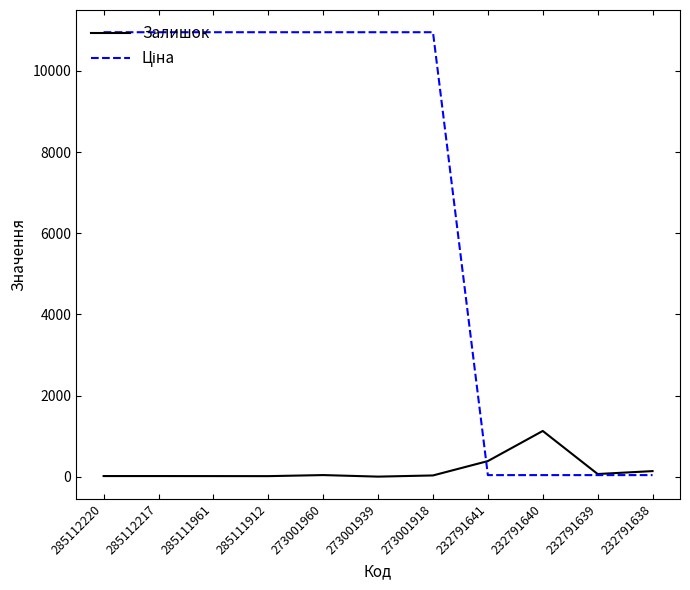

At which label is Залишок closest to 566?

232791641